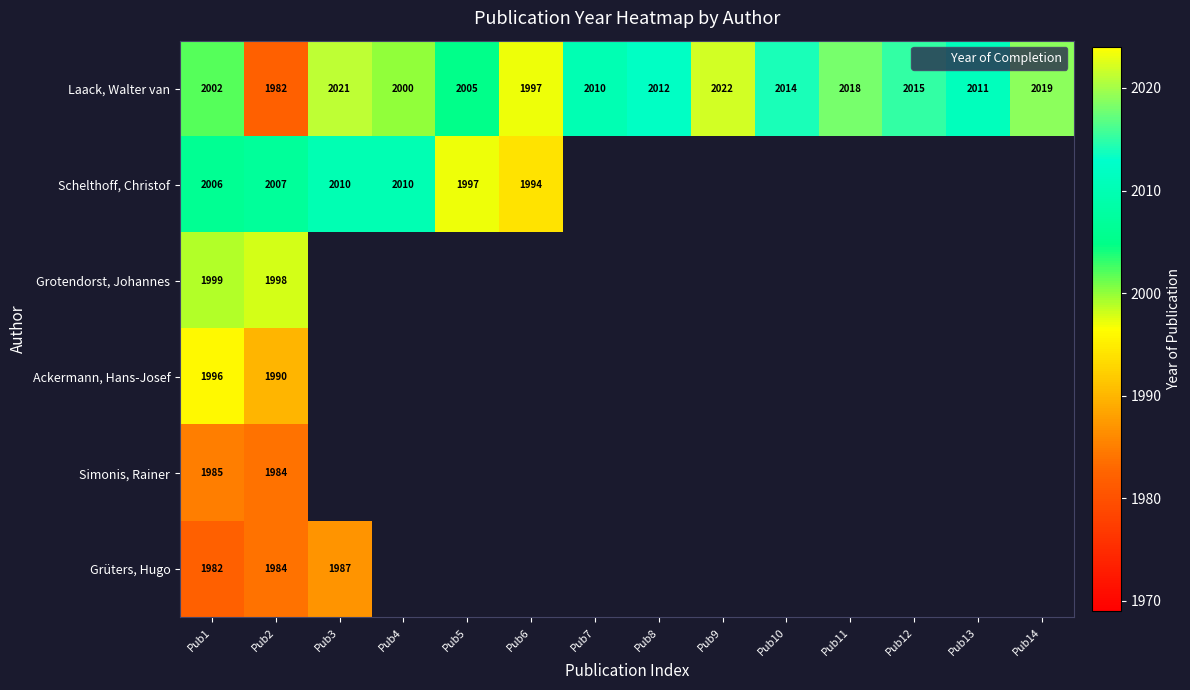

Which series has the largest range (max minus min)?

Laack, Walter van